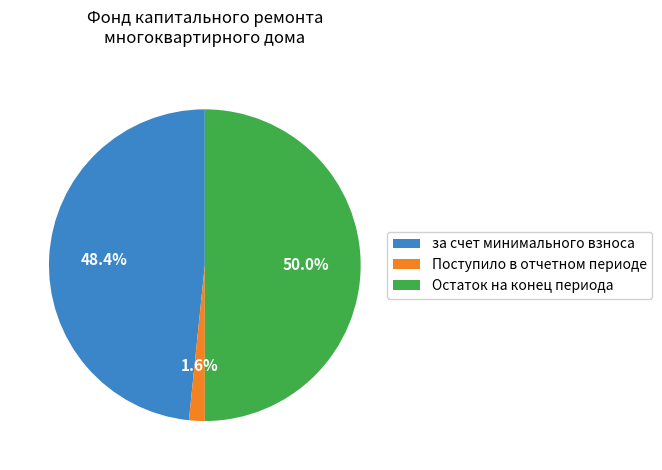

To the nearest percent, what portion does Остаток на конец периода represent?

50%